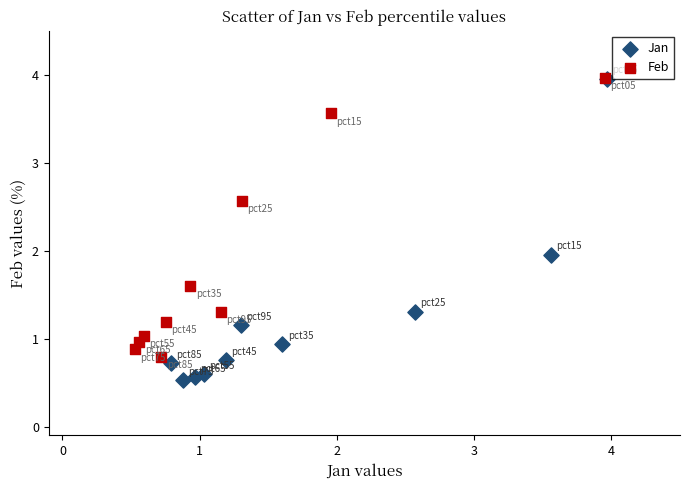

What are all the series names shown in the legend?

Jan, Feb